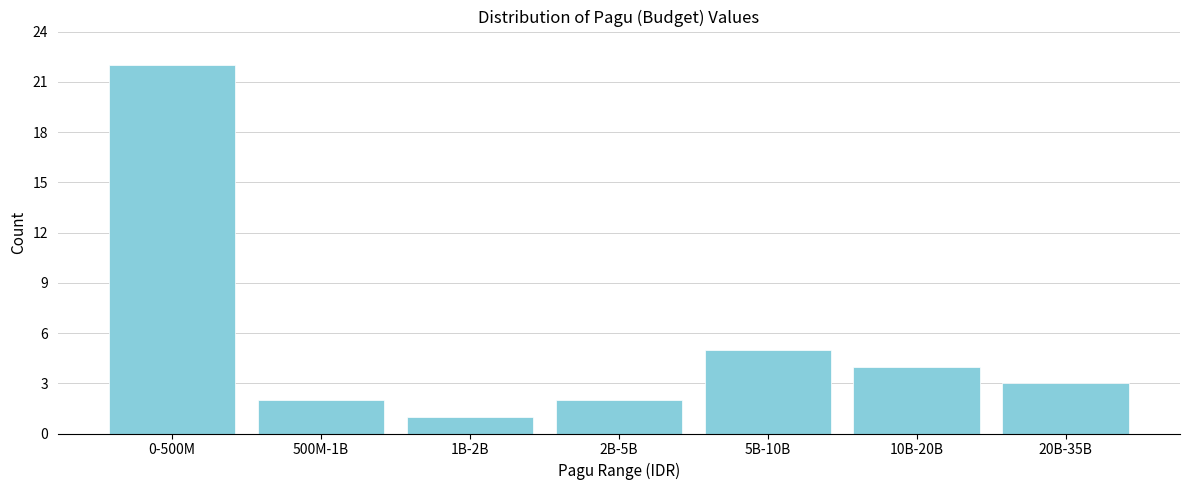

Reading left to right, transcribe all the data shown in this chart.

22	2	1	2	5	4	3